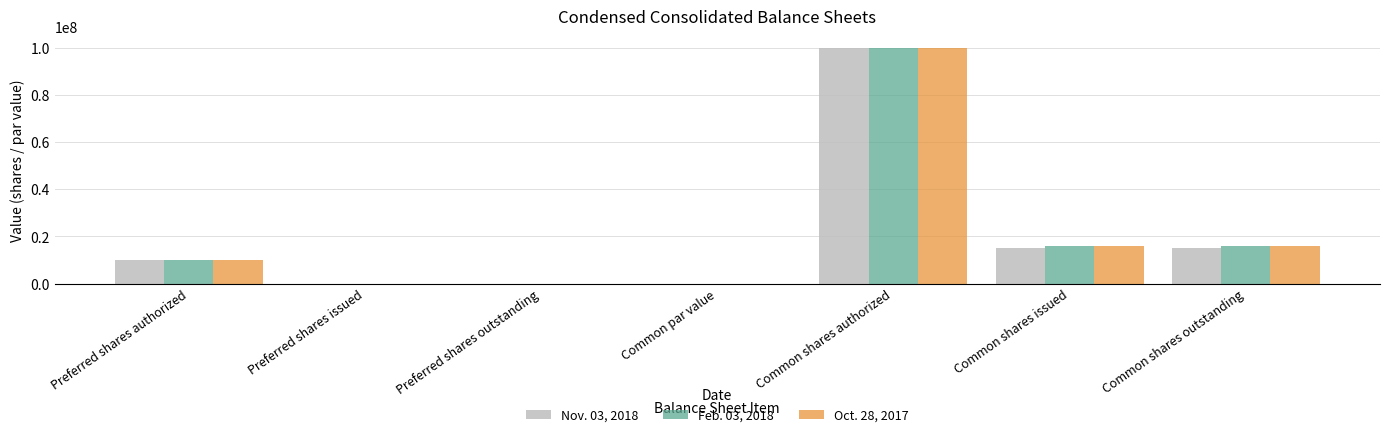

What is the sum of all Oct. 28, 2017 values?

142004774